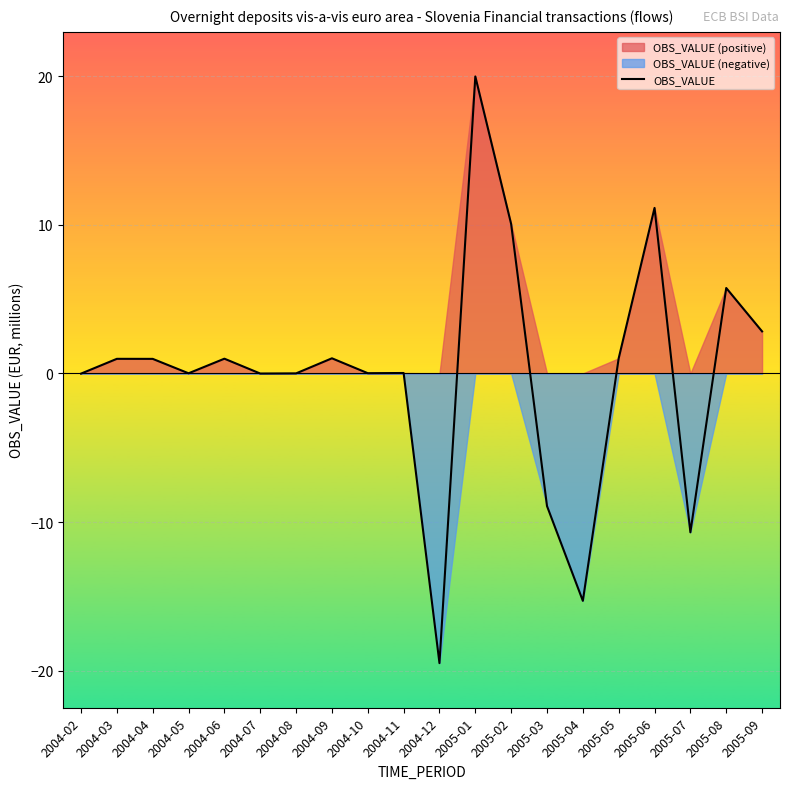

True or false: the data has more than 1 interior local peaks.

True